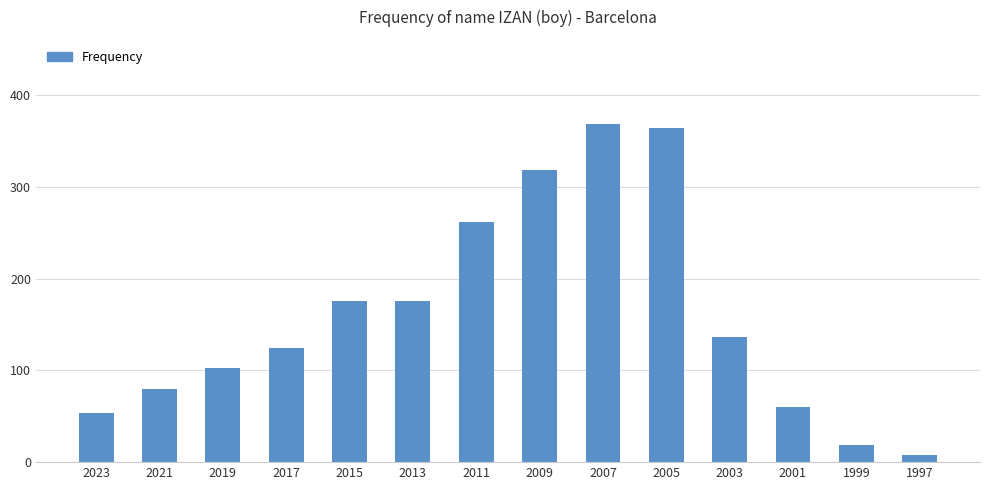

What is the minimum value shown in the chart?

8